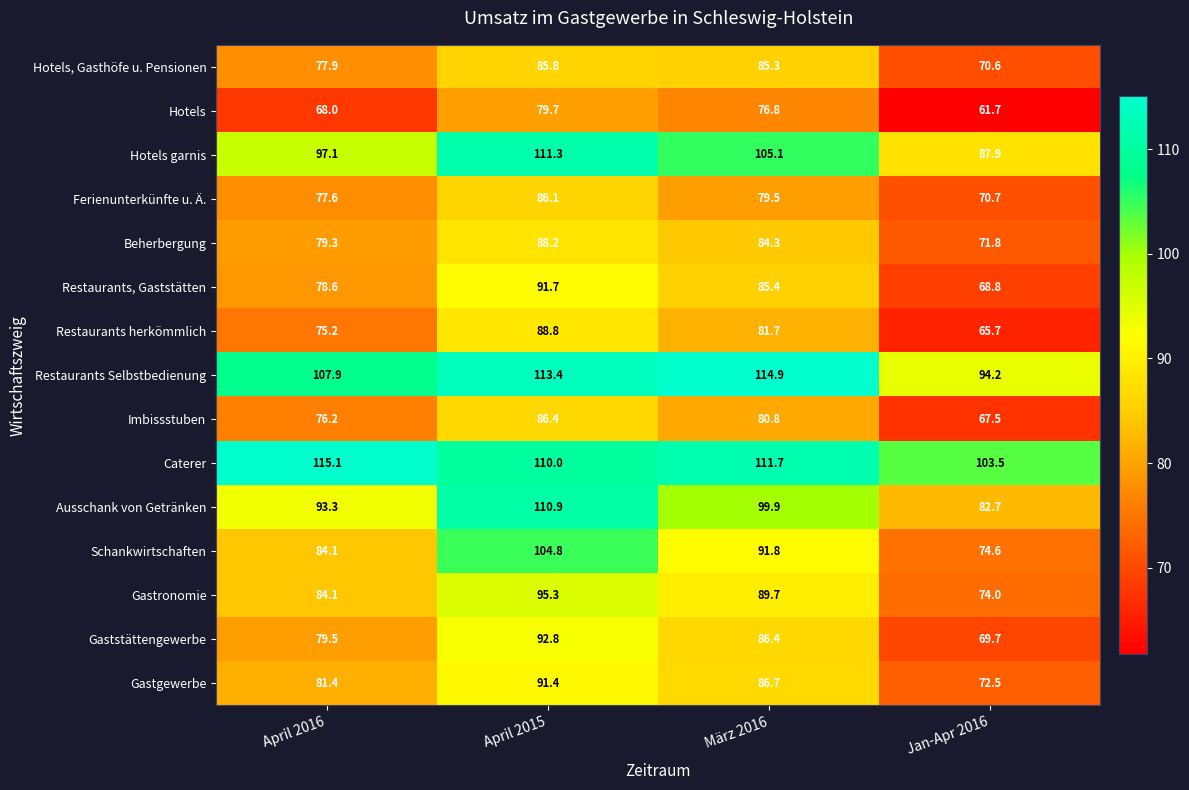

Which category has the highest value in the Restaurants, Gaststätten series?

April 2015